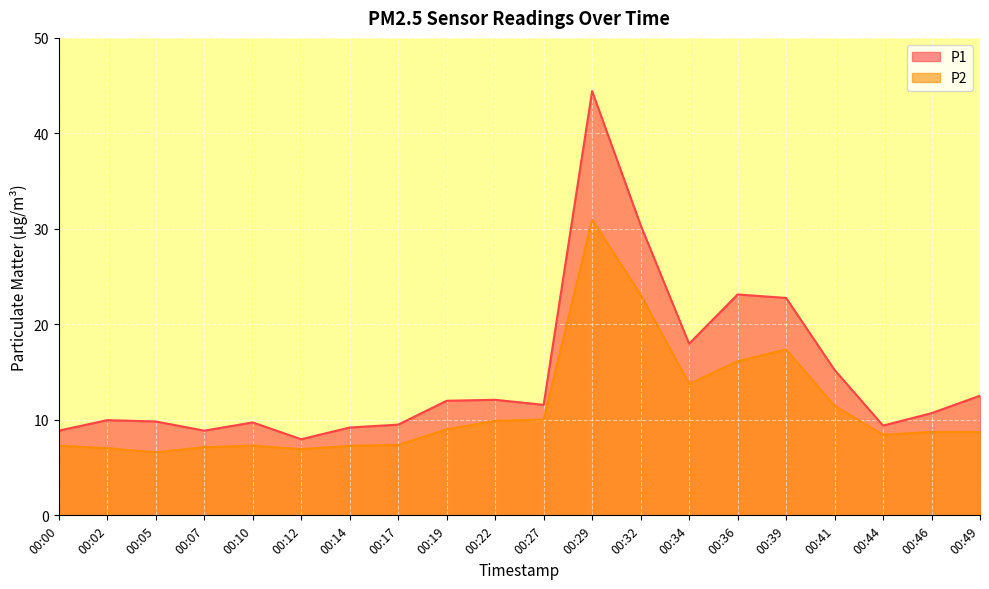

The value of P2 at 00:14 is 7.3. True or false?

True